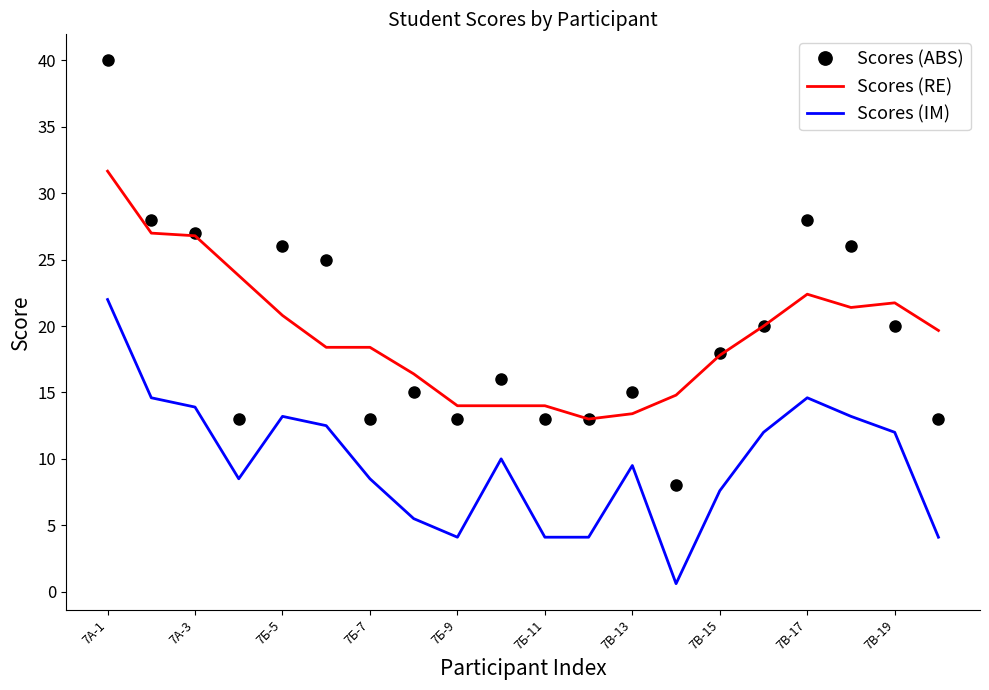

Which series has the widest spread of values?

Scores (ABS)